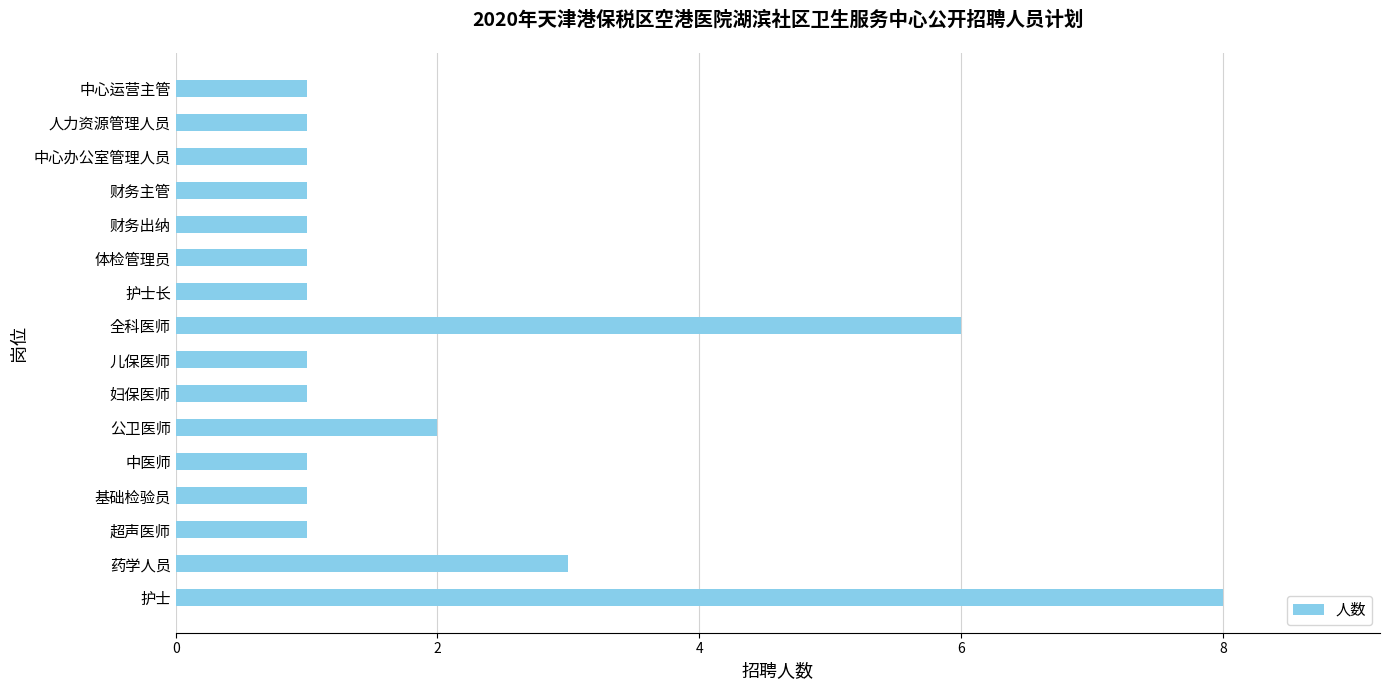

What is the sum of all values?

31